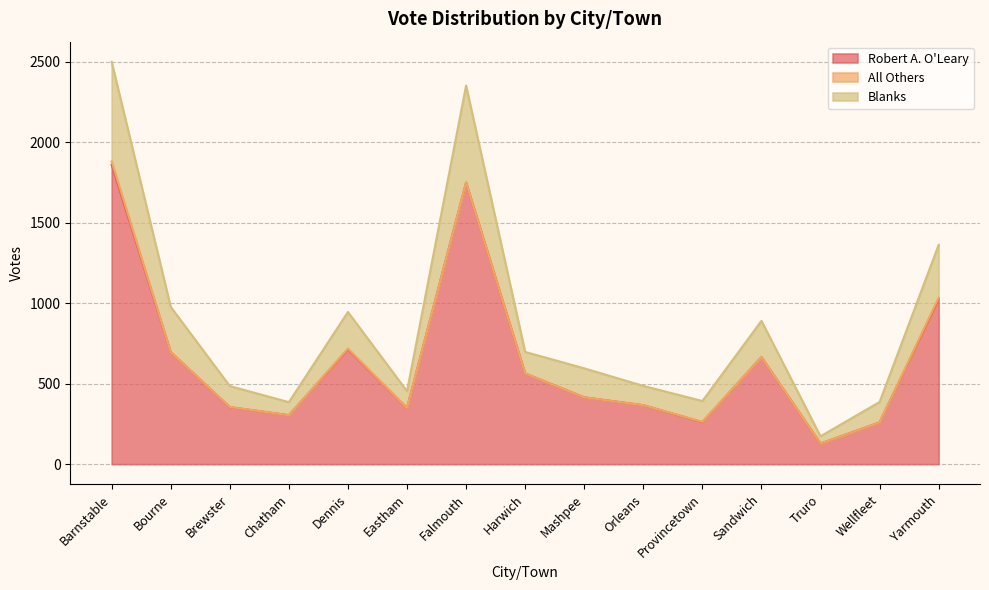

What is the approximate value of Robert A. O'Leary at Sandwich?

665